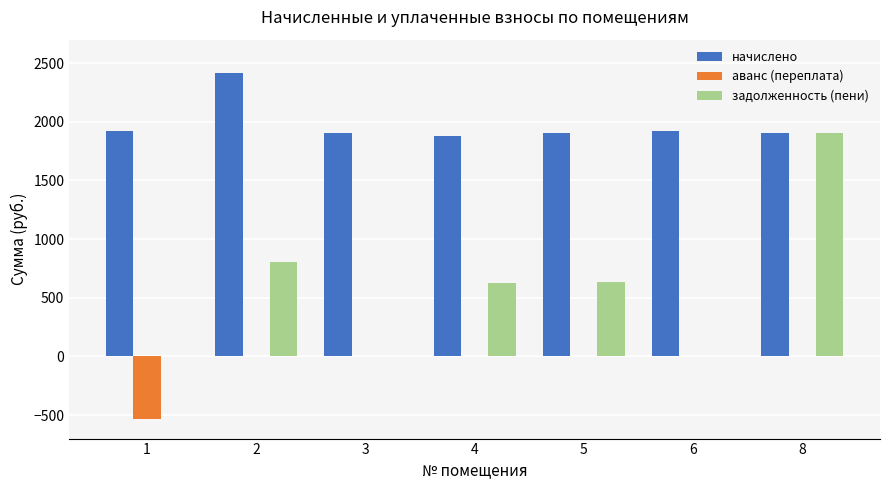

How many values in the начислено series exceed 1906?

4